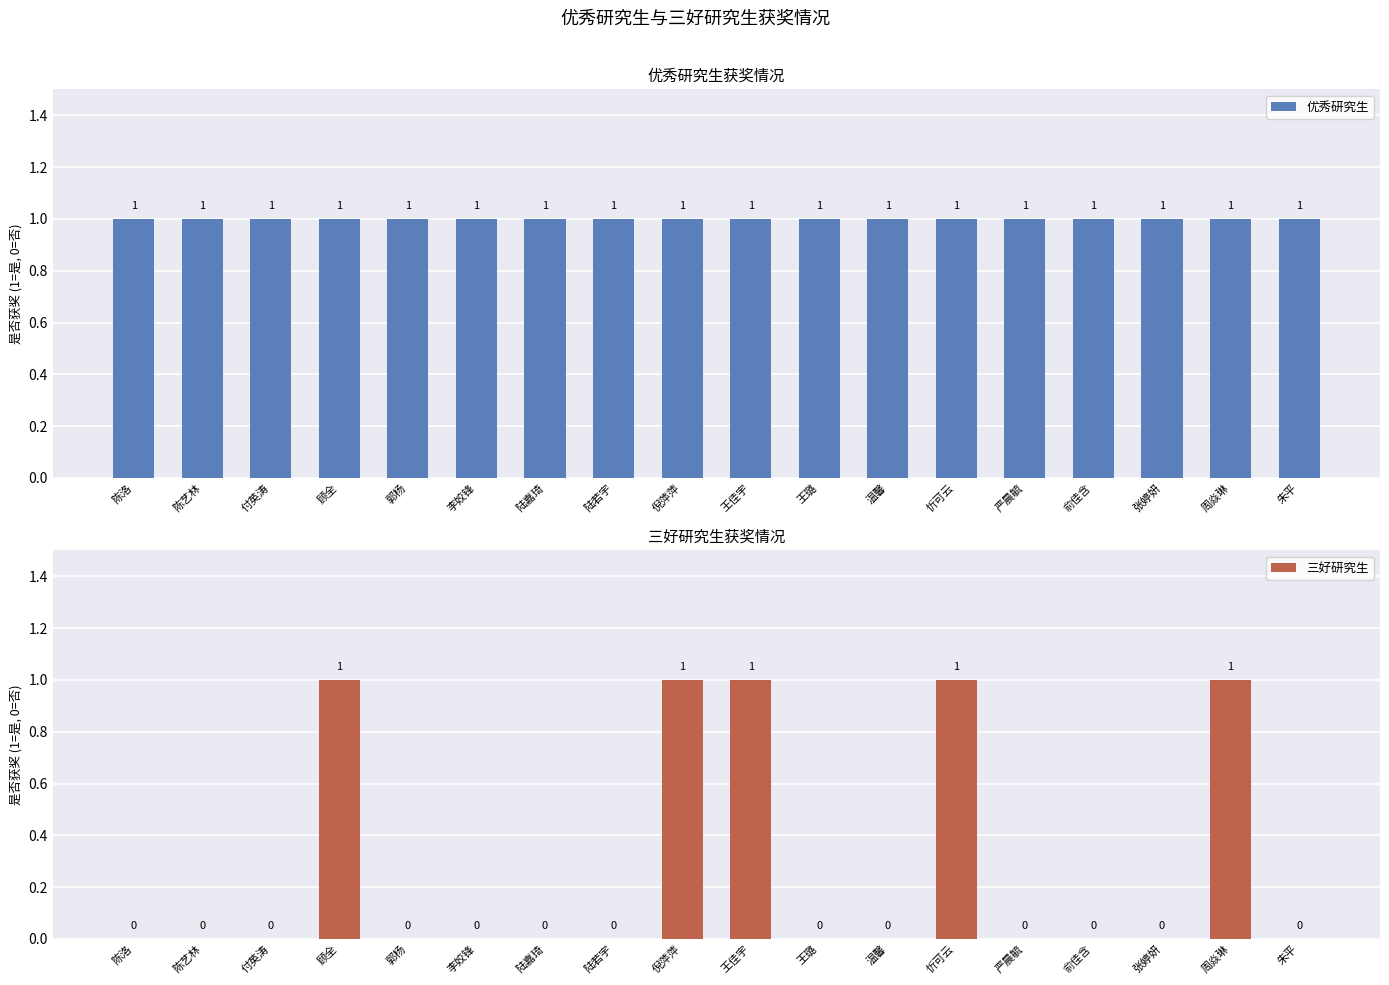

Rank the categories by 优秀研究生 value from highest to lowest.

陈洛, 陈艺林, 付英涛, 顾全, 郭杨, 李姣锋, 陆嘉琦, 陆若宇, 倪萍萍, 王佳宇, 王璐, 温馨, 忻可云, 严晨毓, 俞佳含, 张婷妍, 周焱琳, 朱平